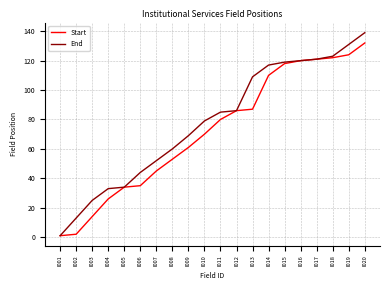

What is the sum of the Start values at I014 and I001?

111